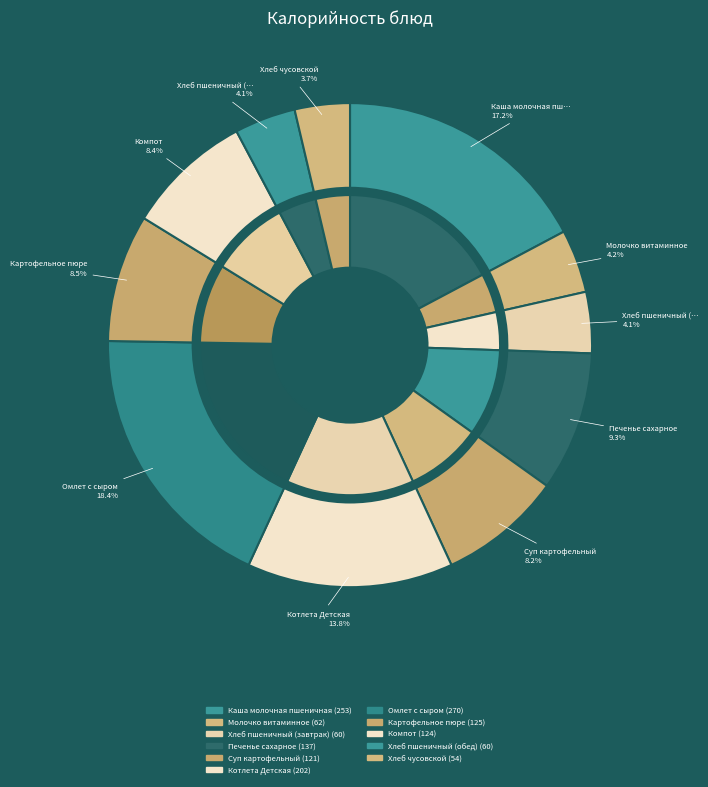

Count the number of slices in the pie.

11